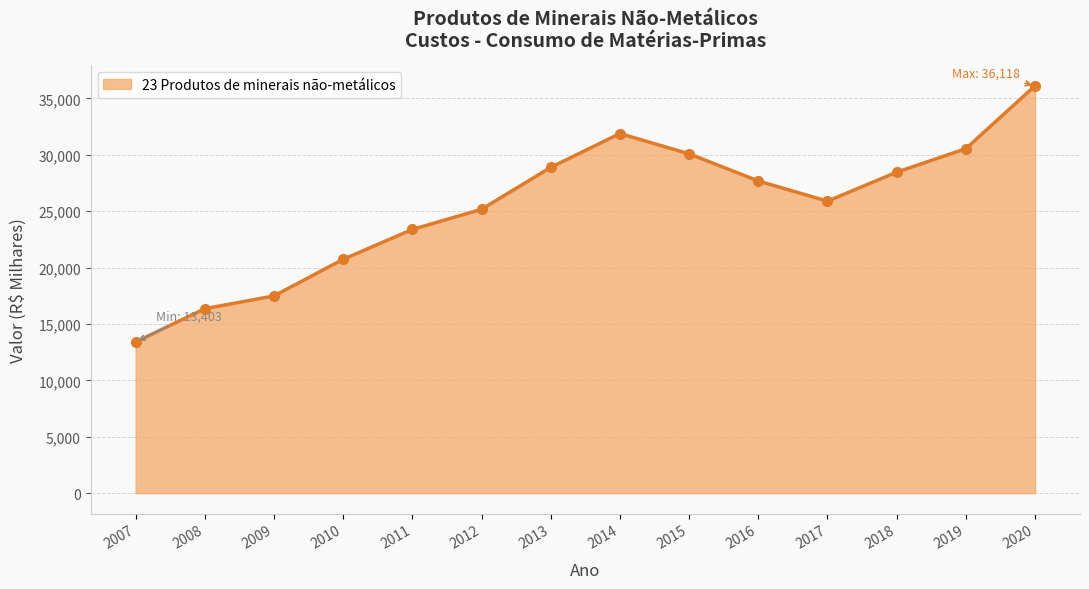

What is the change in value from 2010 to 2013?

+8151.2